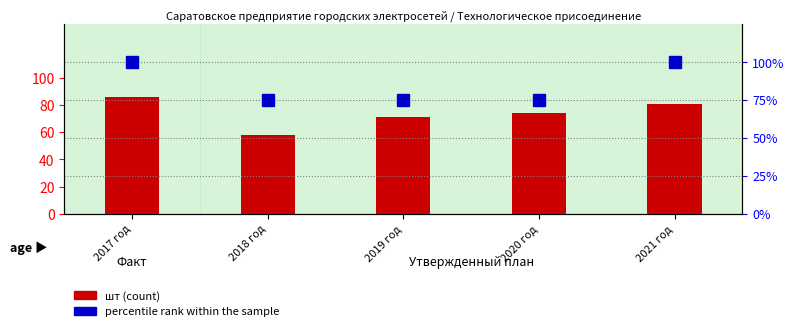

Reading right to left, list all the values displayed in this chart.

шт (count): 81	74	71	58	86
percentile rank within the sample: 100	75	75	75	100